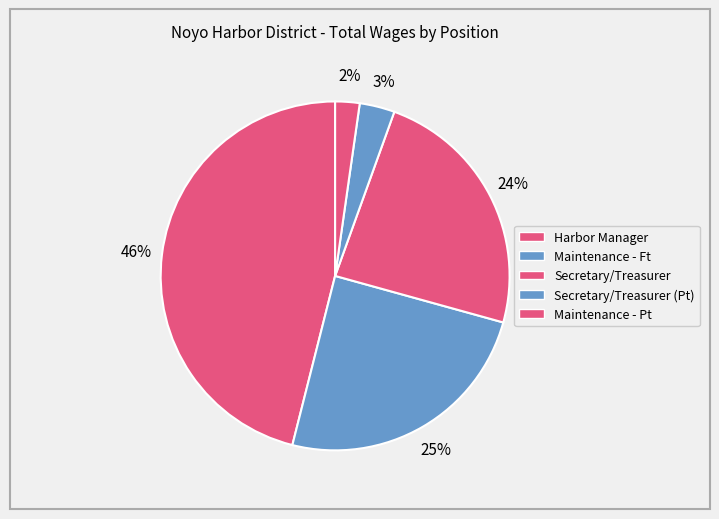

Which slice is the largest?

Harbor Manager